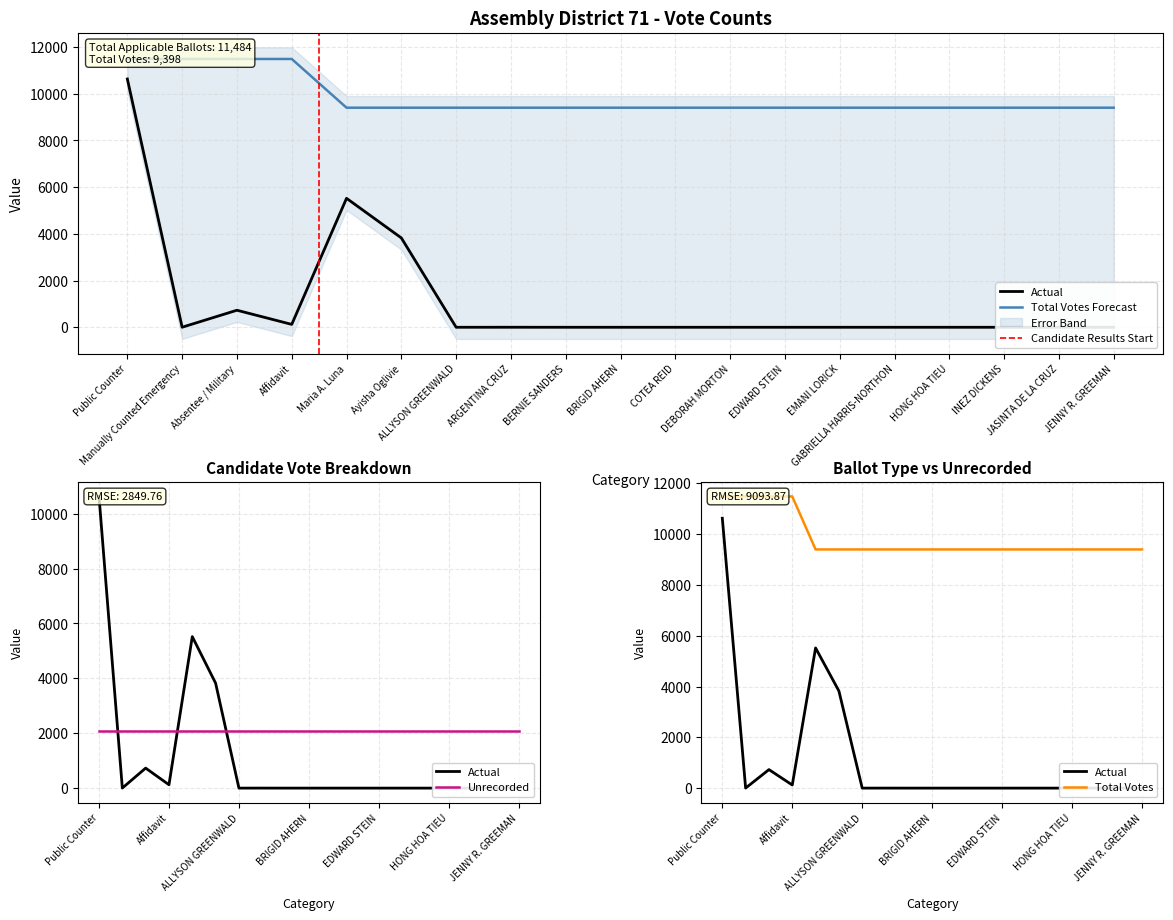

True or false: Total Votes / Ballots has more than 0 interior local peaks.

False